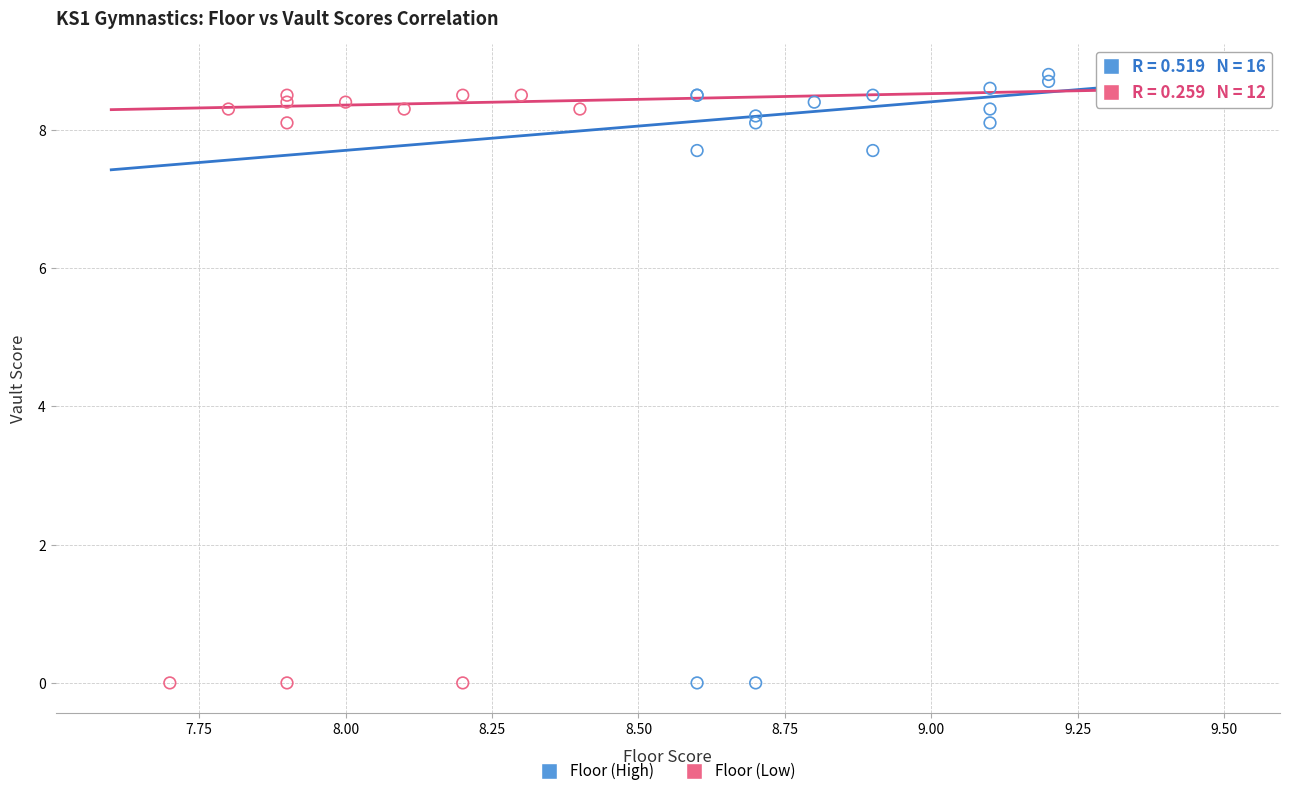

Which series has the widest spread of Y values?

Floor (High)